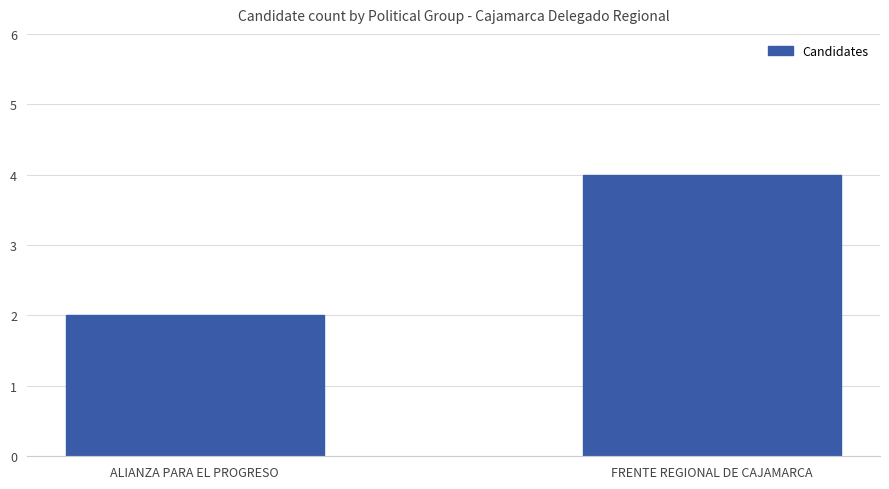

Which has a higher value, ALIANZA PARA EL PROGRESO or FRENTE REGIONAL DE CAJAMARCA?

FRENTE REGIONAL DE CAJAMARCA